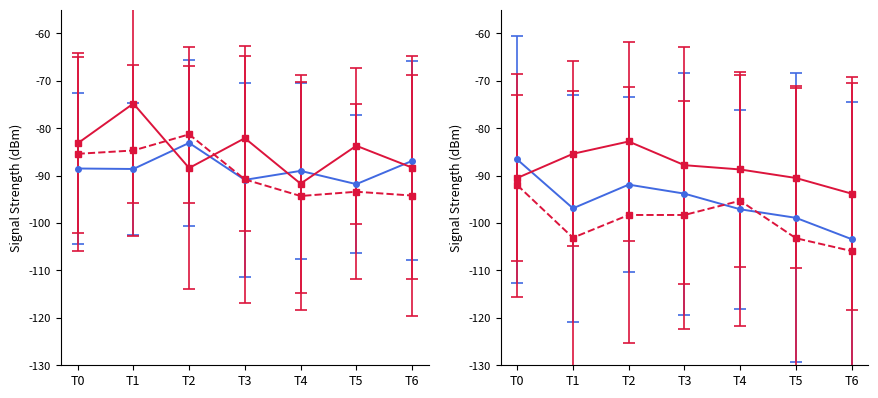

At how many categories does at least one series exceed -86?

5